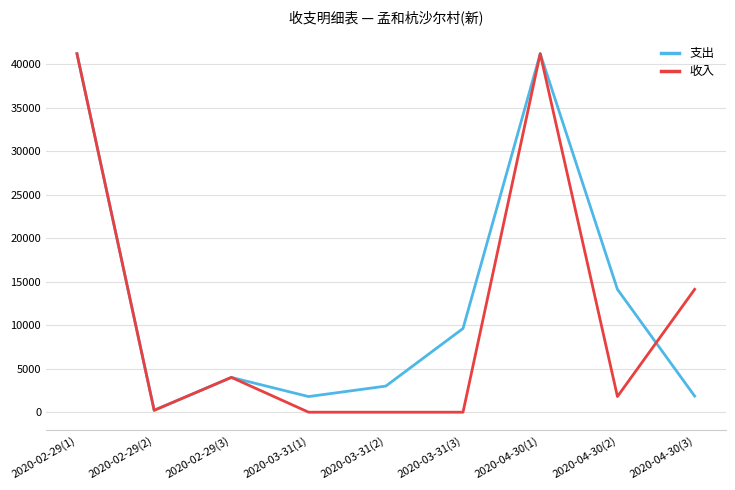

How many distinct data groups are displayed?

2